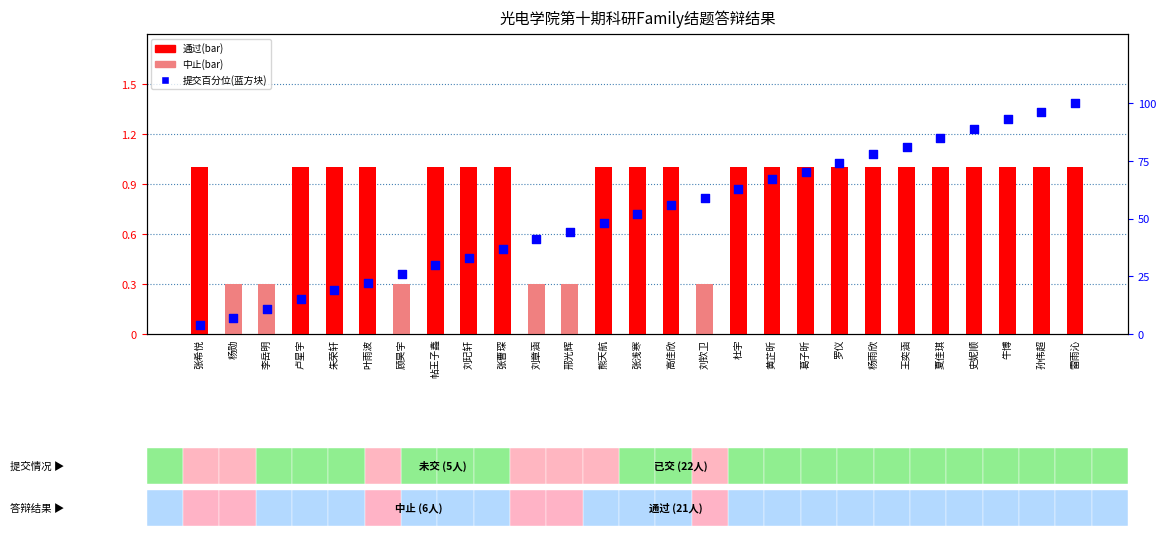

Which has a higher value, 顾昊宇 or 帖王子鑫?

帖王子鑫